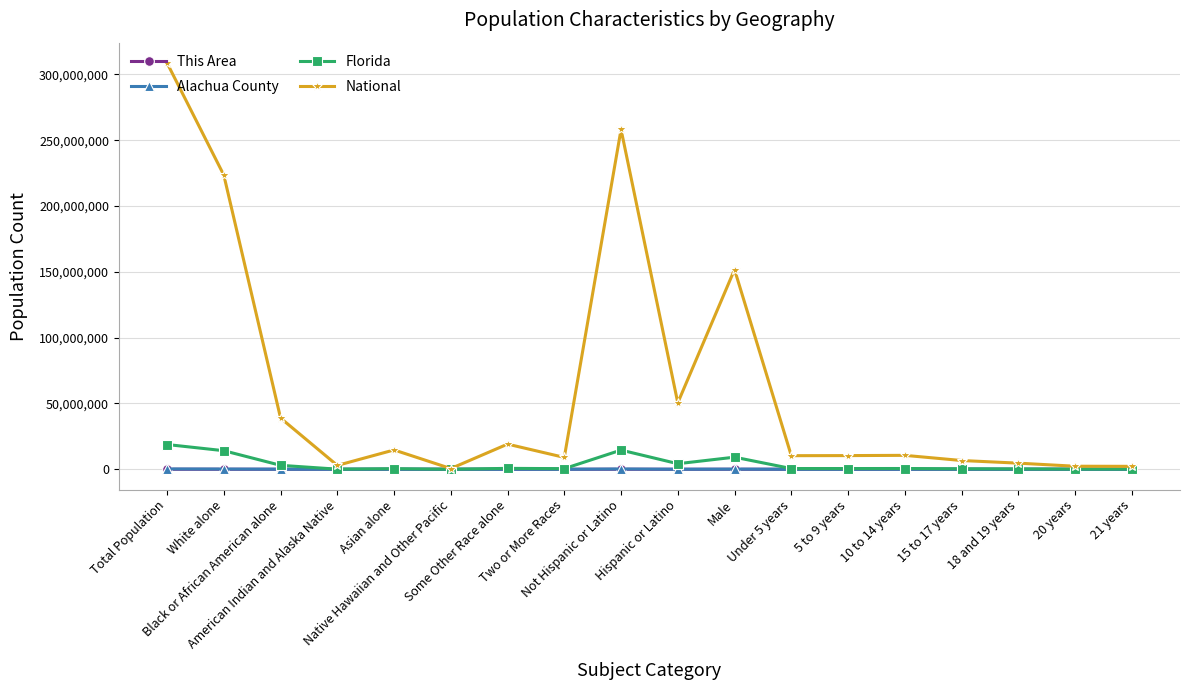

What is the difference between the maximum and minimum values in the Florida series?

18789024